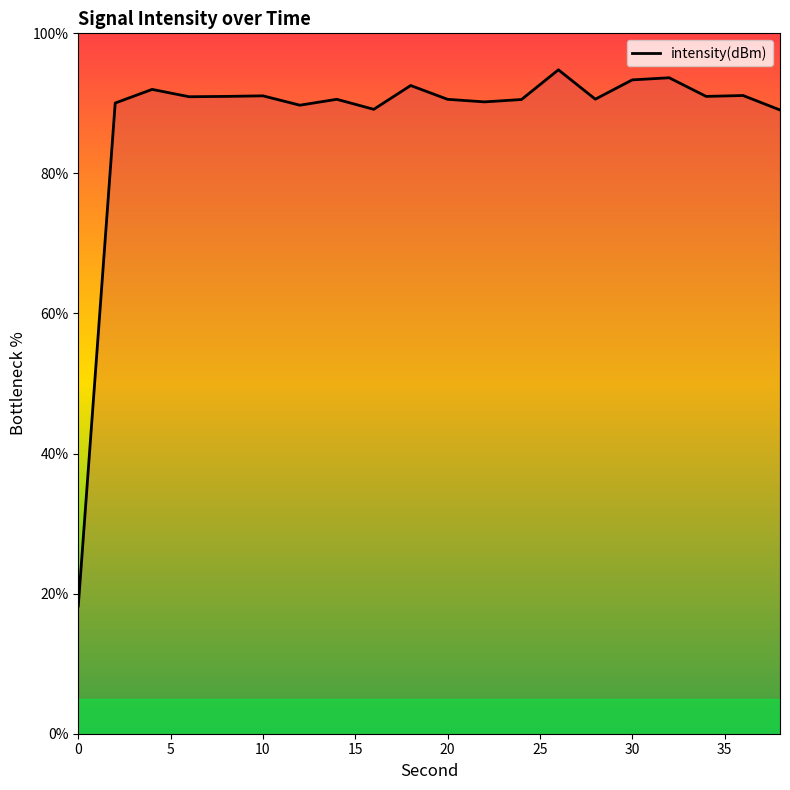

How many lines are shown in the chart?

1